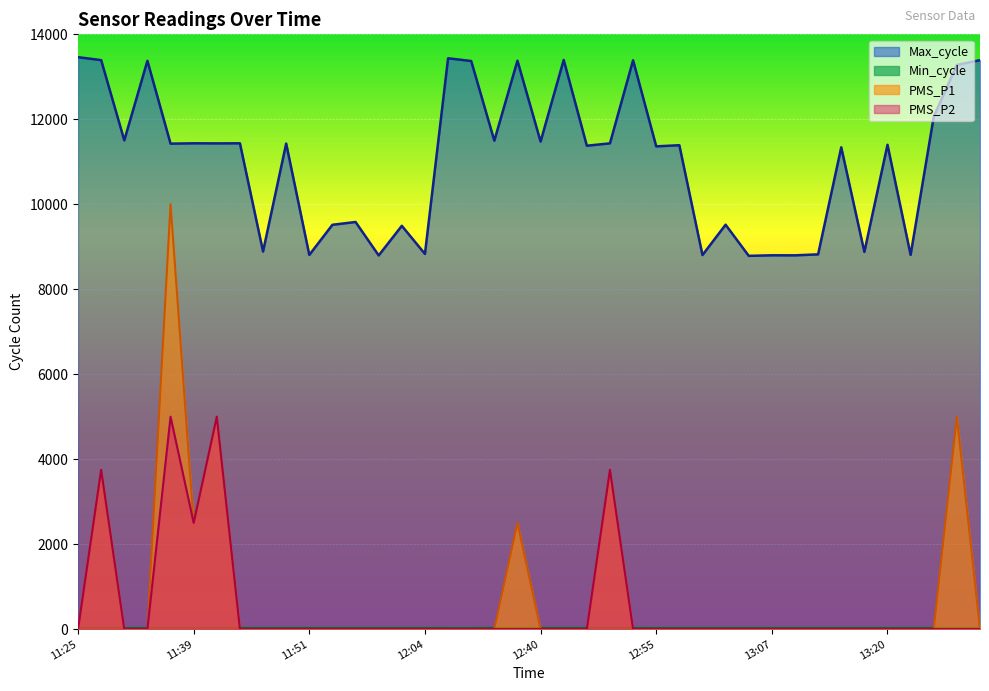

What is the average value of the Max_cycle series?

11025